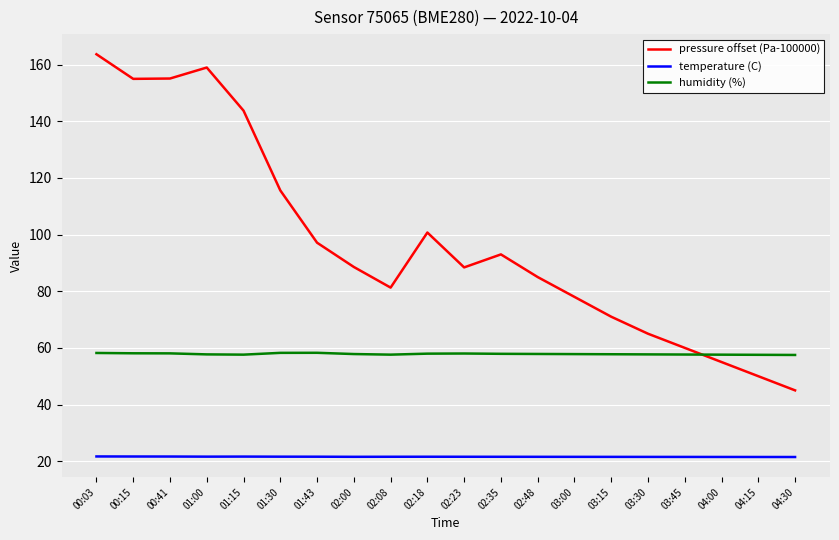

What is the total value across all series at 02:18?

180.3